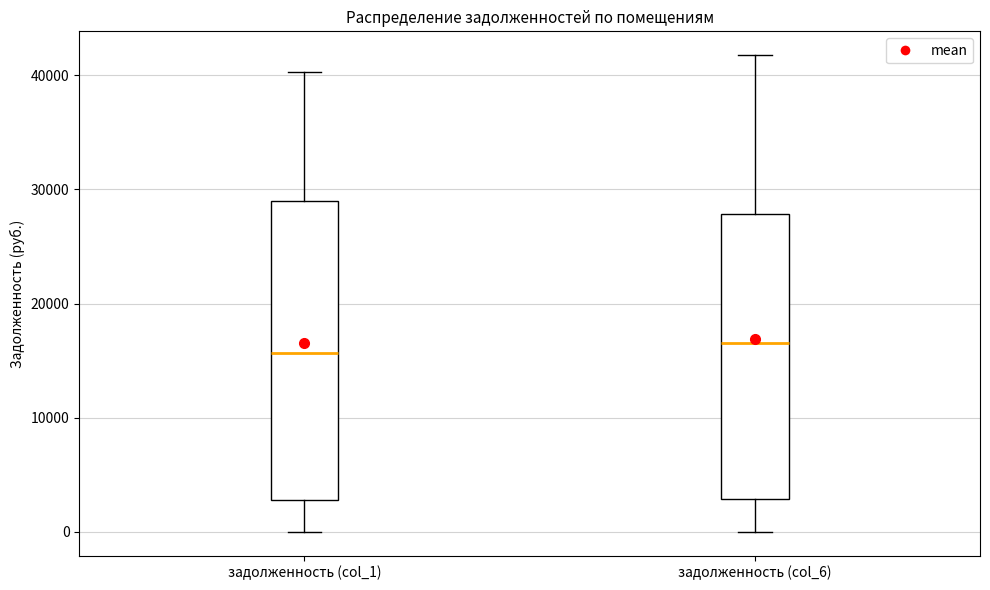

Comparing the boxes themselves (not the whiskers), which one is the tallest?

задолженность (col_1)